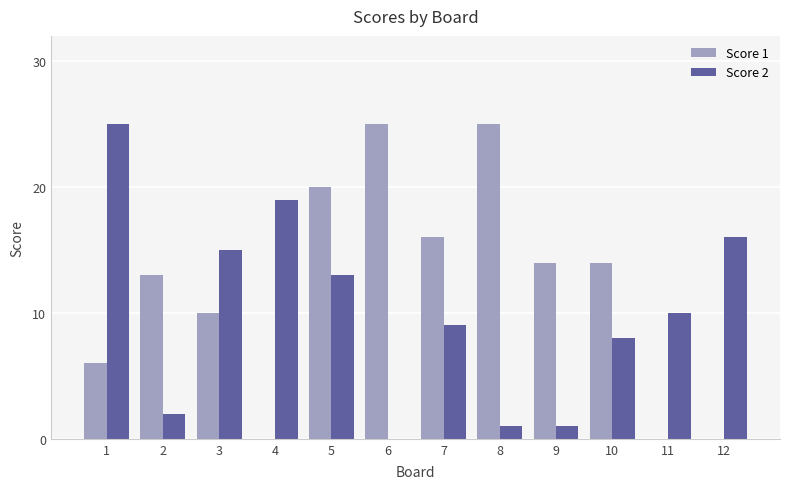

Is the value of Score 1 at 9 greater than the value of Score 2 at 1?

No